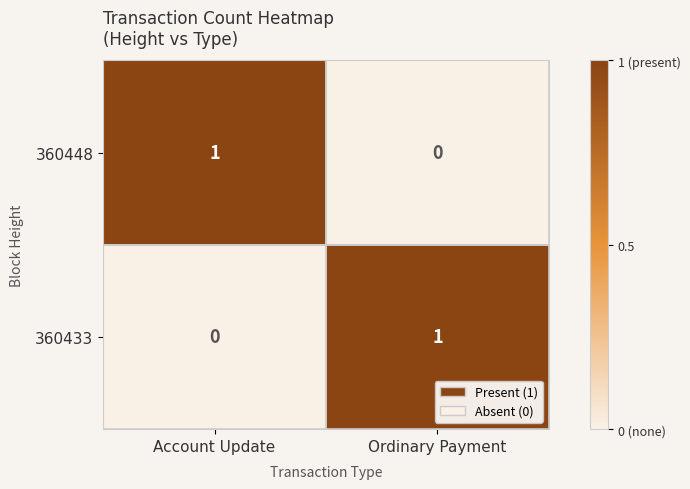

The value of 360448 at Account Update is 1. True or false?

True